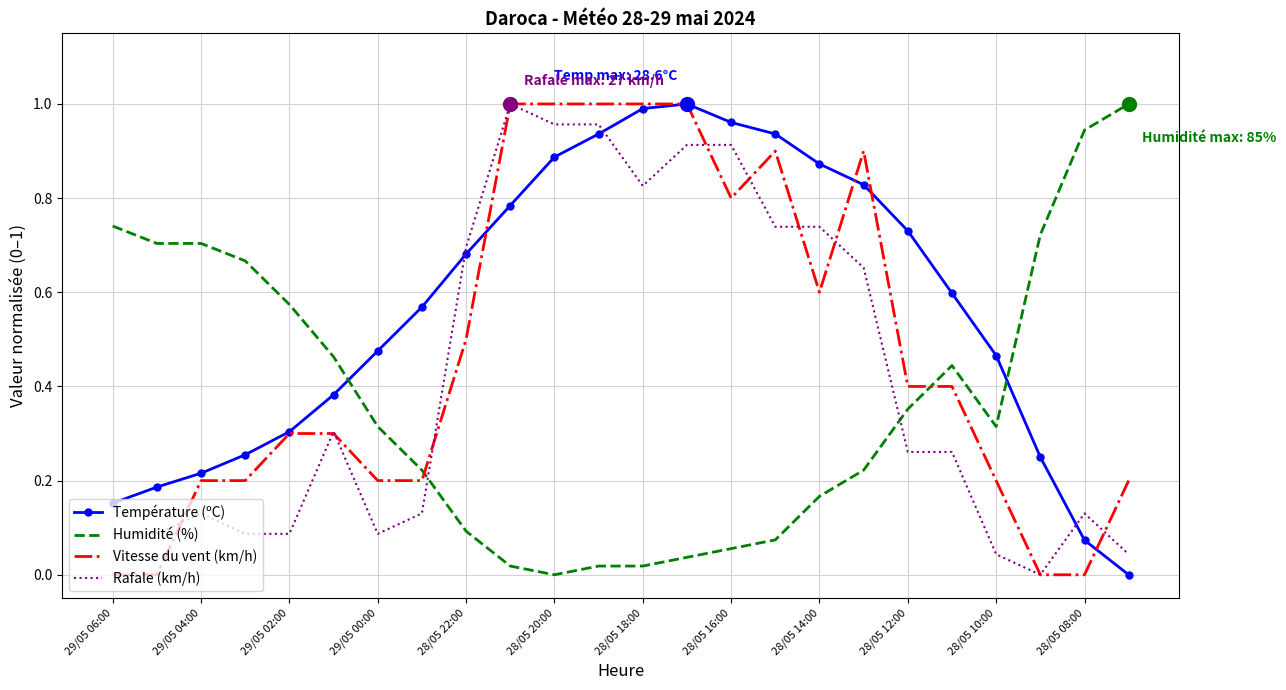

Which series has the largest total across all categories?

Température (ºC)